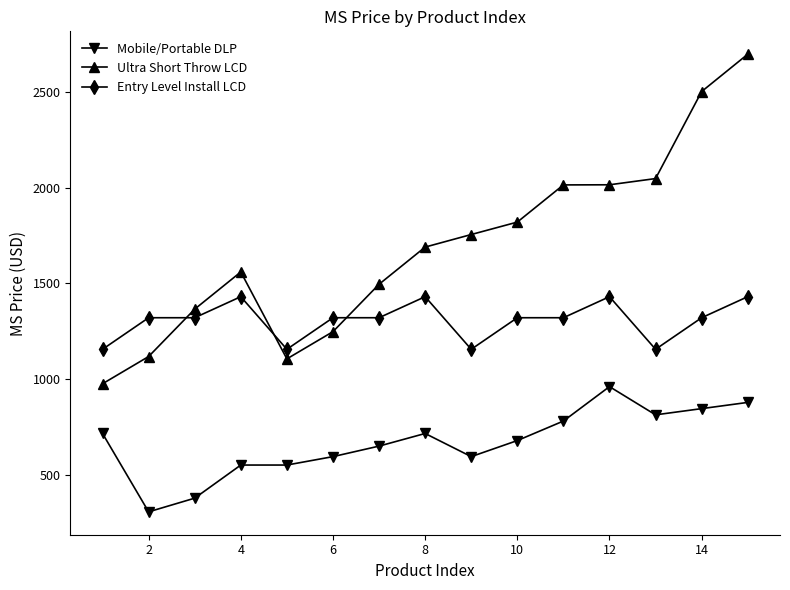

Which series ends up on top after the final intersection of Ultra Short Throw LCD and Entry Level Install LCD?

Ultra Short Throw LCD